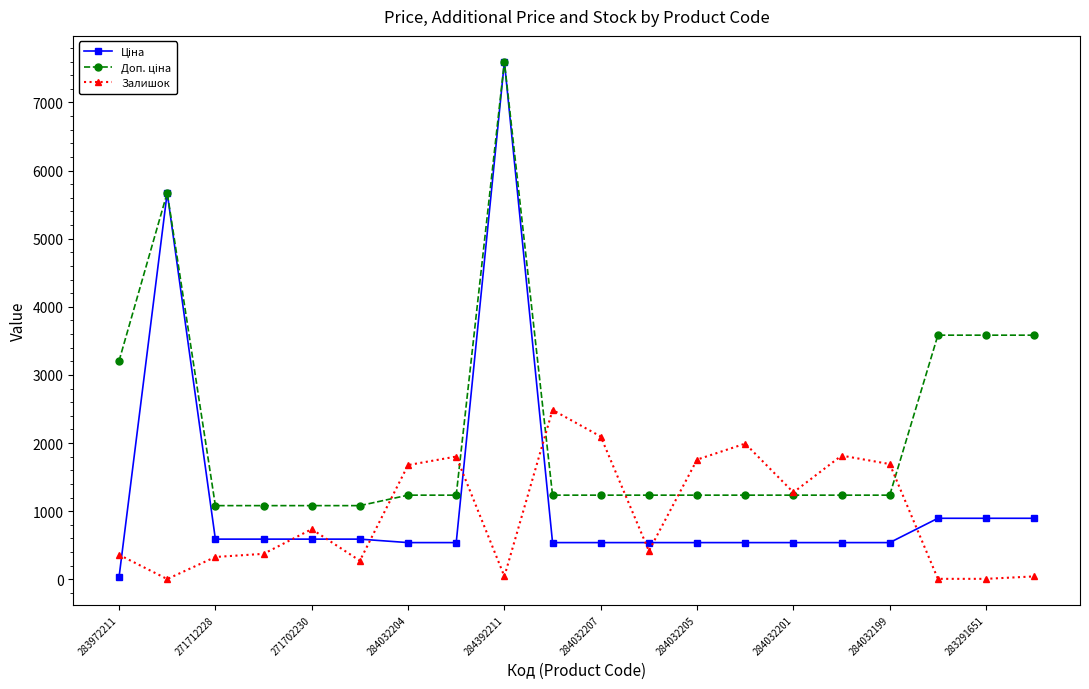

At how many categories does at least one series exceed 2707?

6